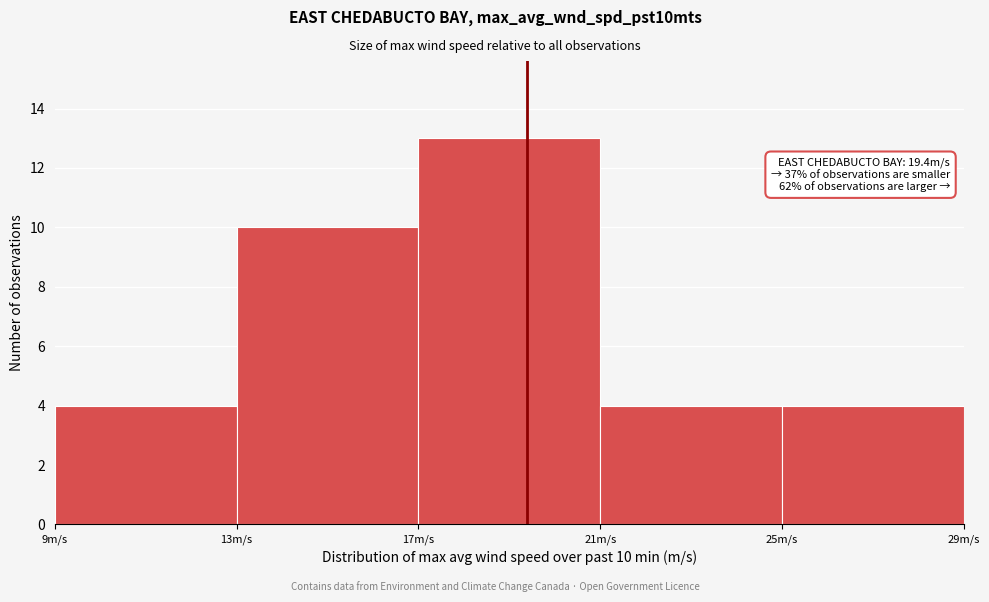

Which range on the x-axis has the tallest bar?

17 to 21